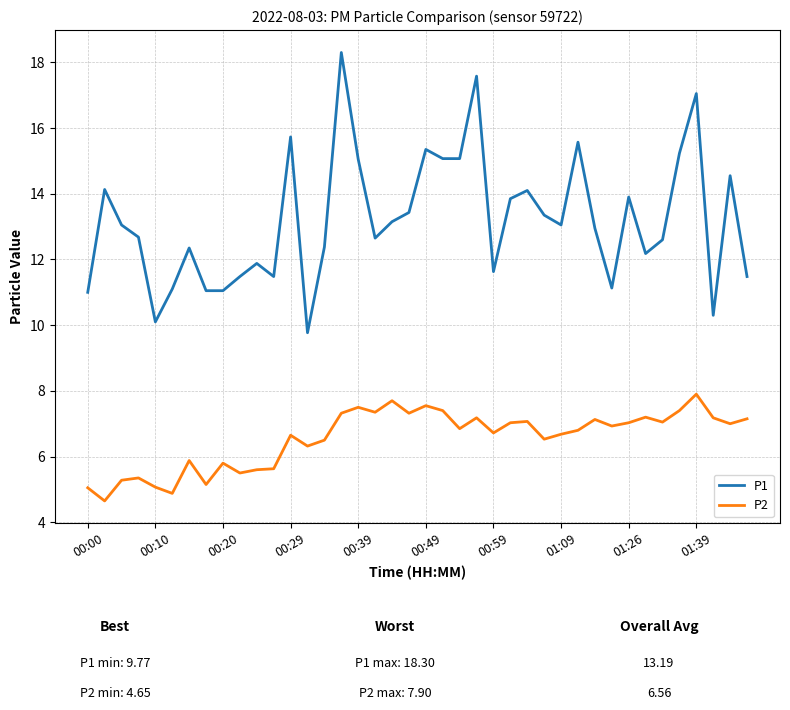

What is the greatest value displayed?

18.3